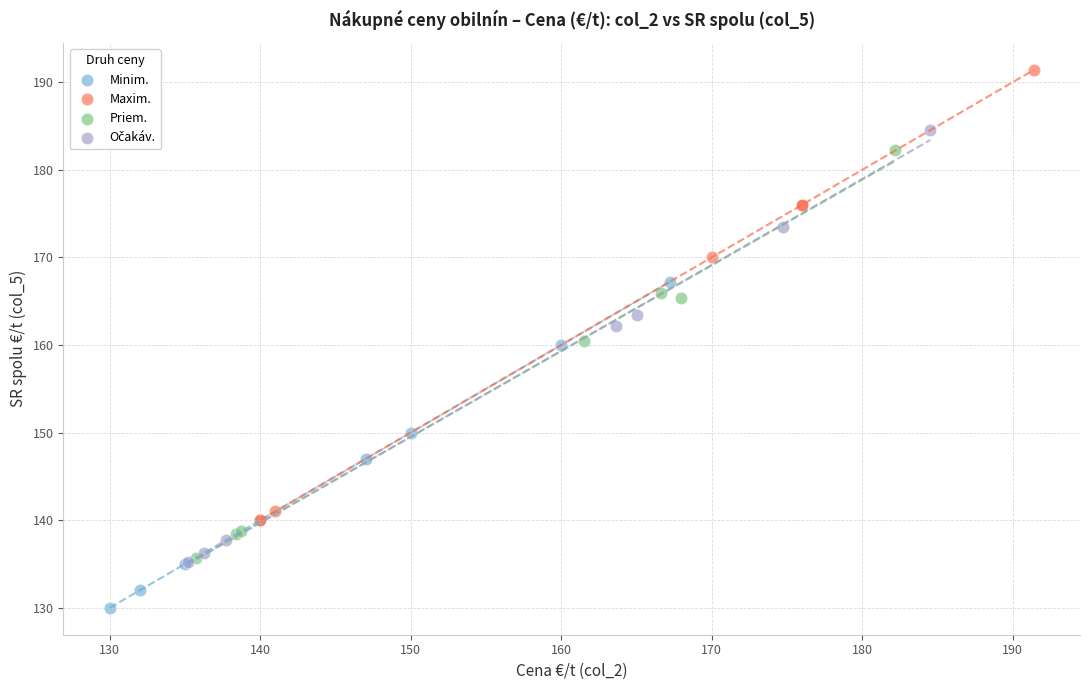

Which series contains the lowest Y value?

Minim.